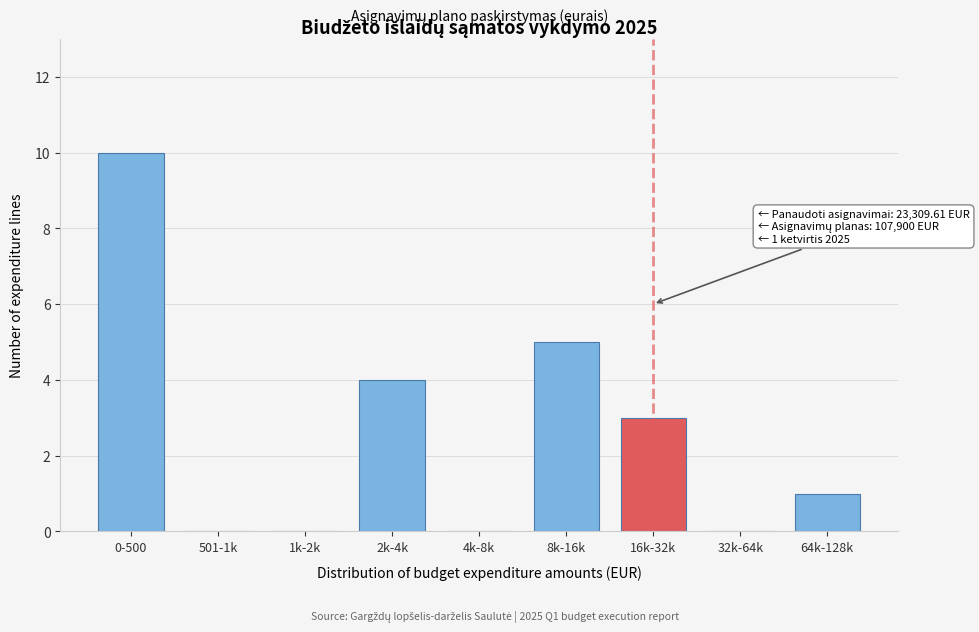

Reading left to right, transcribe all the data shown in this chart.

0-500=10	501-1k=0	1k-2k=0	2k-4k=4	4k-8k=0	8k-16k=5	16k-32k=3	32k-64k=0	64k-128k=1